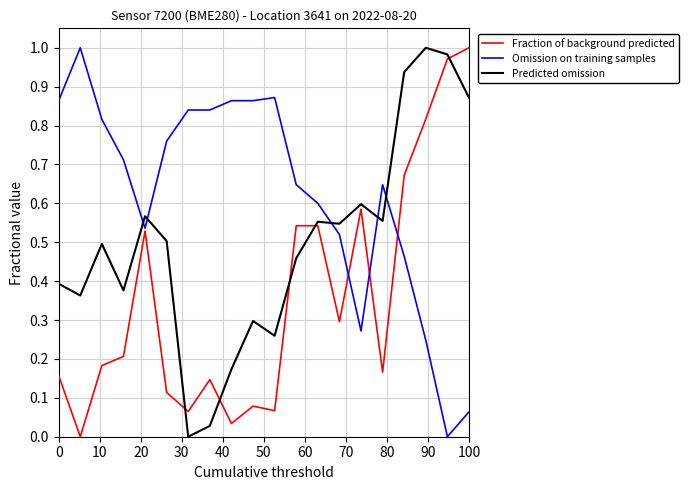

List the series in order of their overall mean, highest first.

Omission on training samples, Predicted omission, Fraction of background predicted